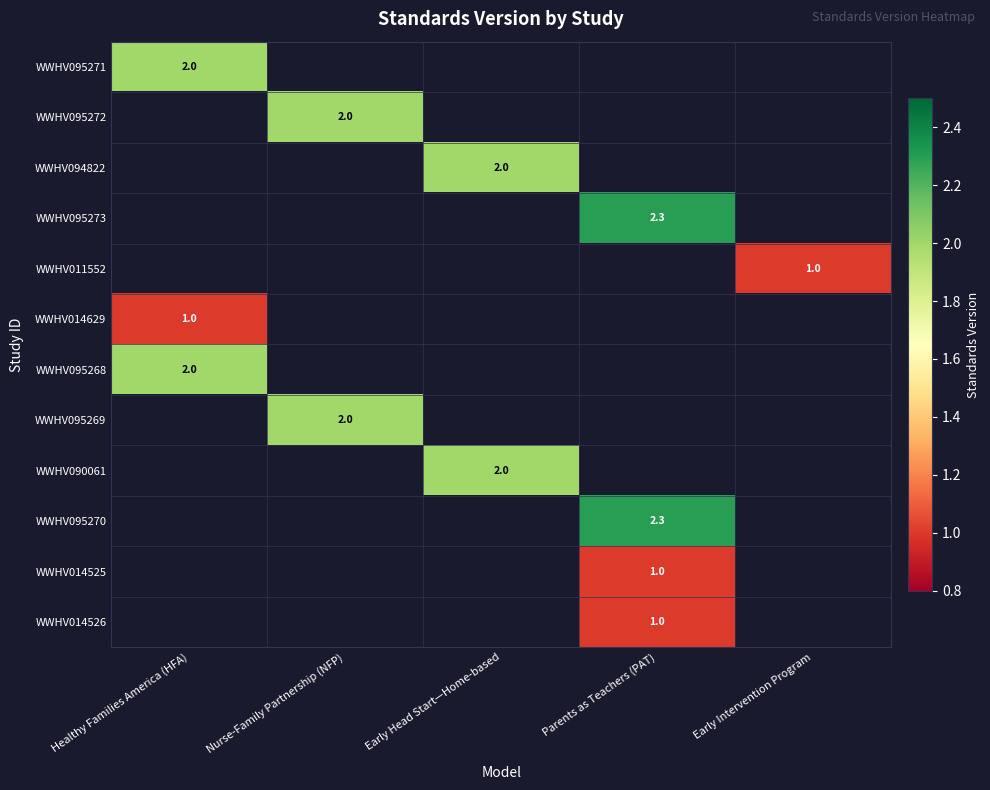

How many distinct data groups are displayed?

12